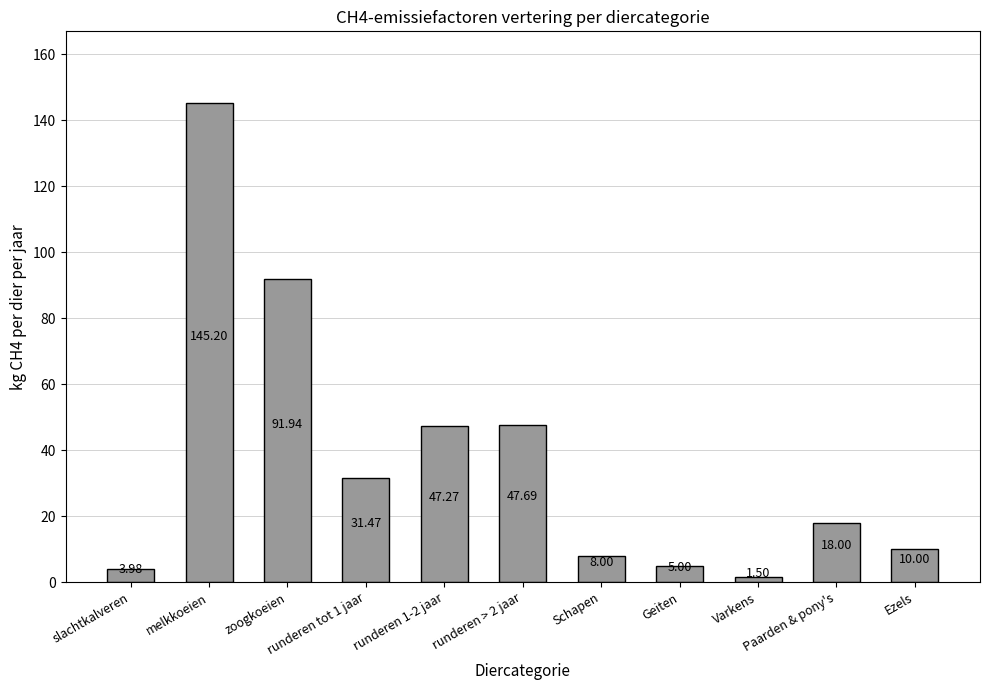

What is the sum of the values at melkkoeien and Varkens?

146.7